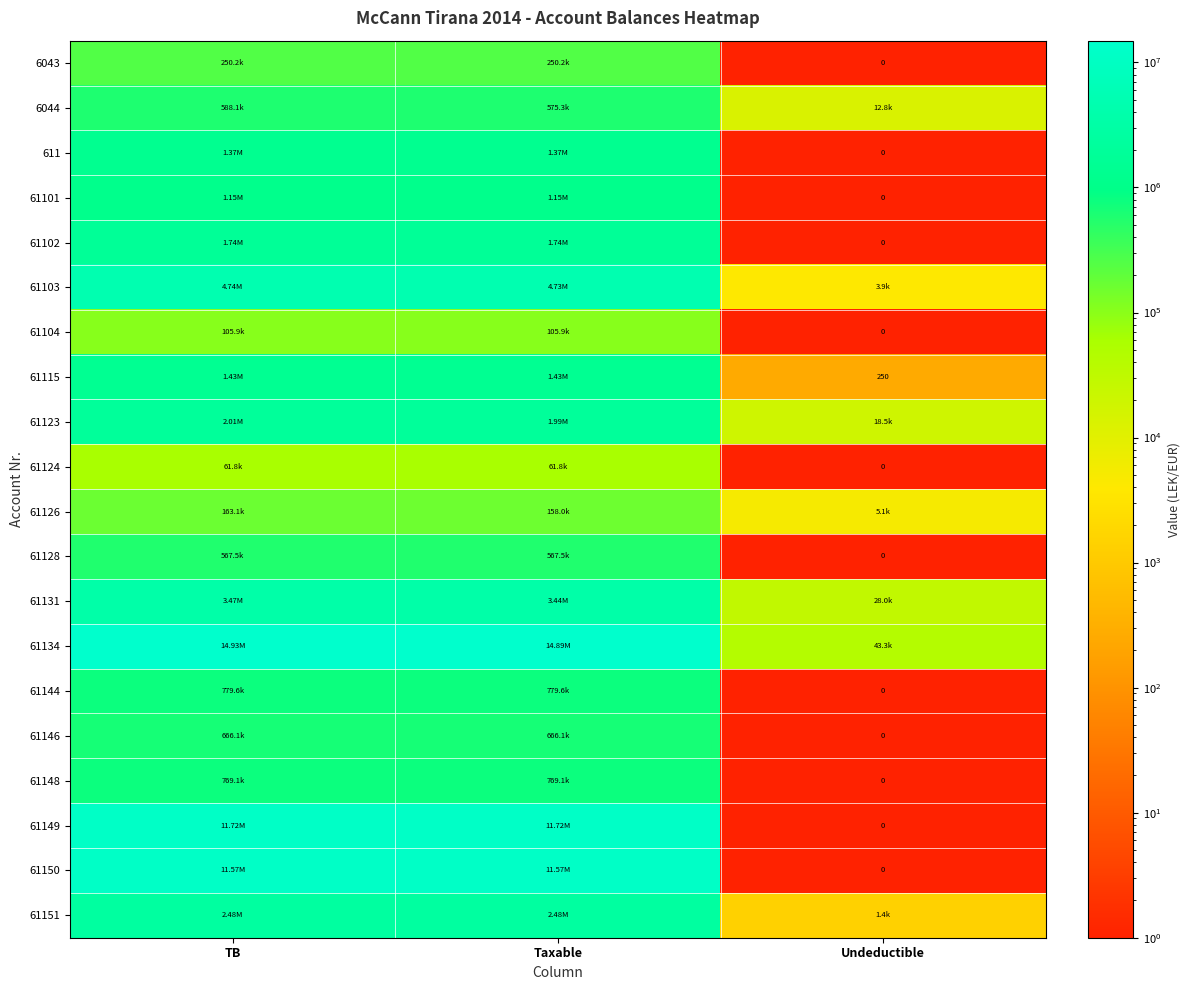

What is the difference between the highest and lowest values at TB?

14869345.6